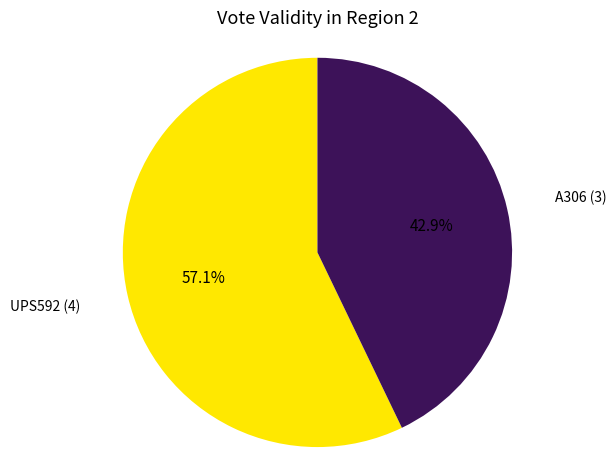

Is there a majority slice in this chart?

Yes